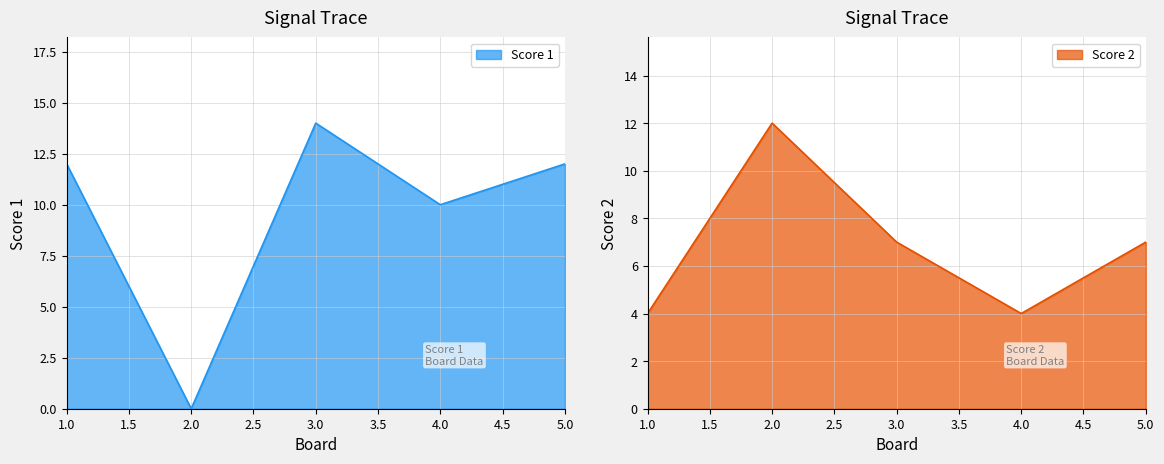

What is the difference between the maximum and minimum values in the Score 2 series?

8